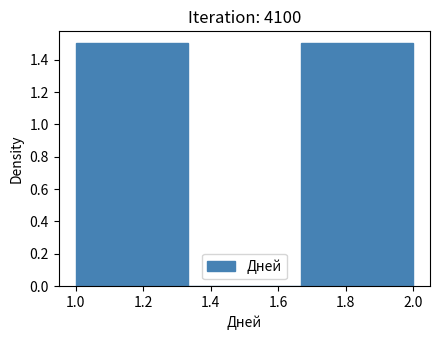

Reading left to right, list every bar in this chart as the range it spans on the x-axis followed by its height. Neither the bar edges nor the heights are printed on the chart, so give them approximately, as read against the axes.

1.00 to 1.34: 1.5
1.34 to 1.66: 0
1.66 to 2.00: 1.5